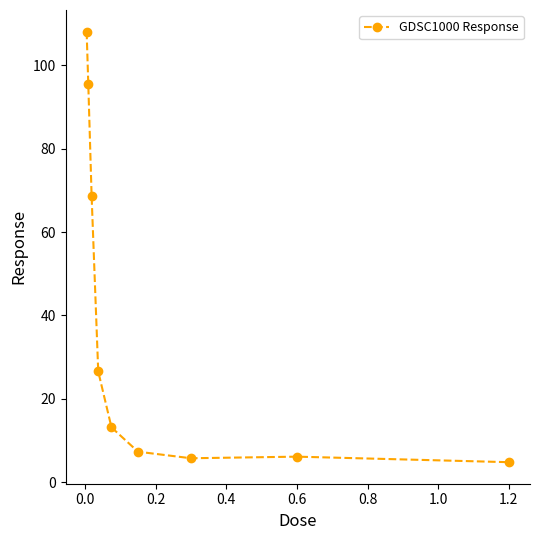

What is the minimum value shown in the chart?

4.8